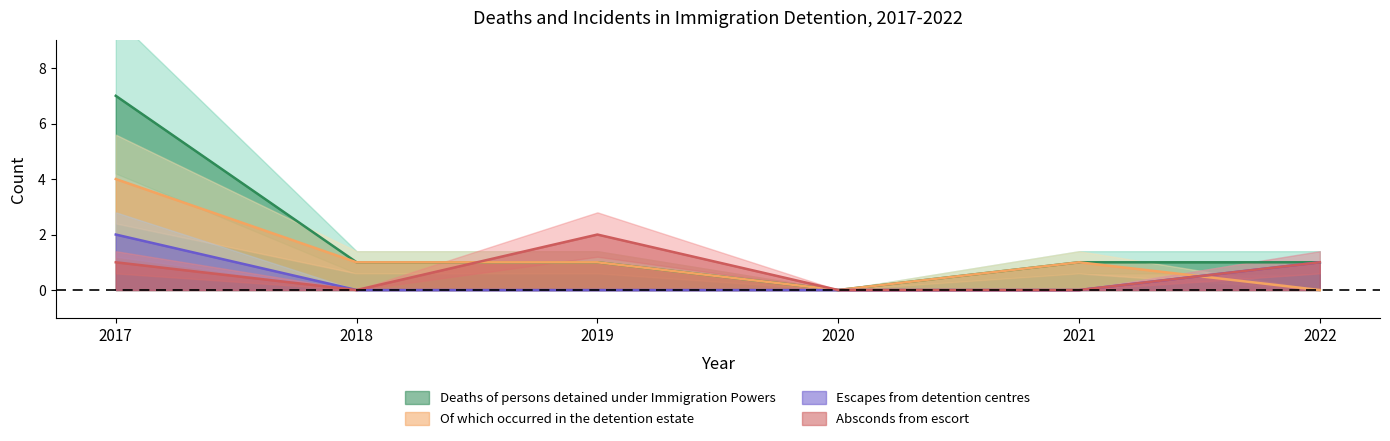

Is the value of Absconds from escort at 2019 greater than the value of Escapes from detention centres at 2022?

Yes